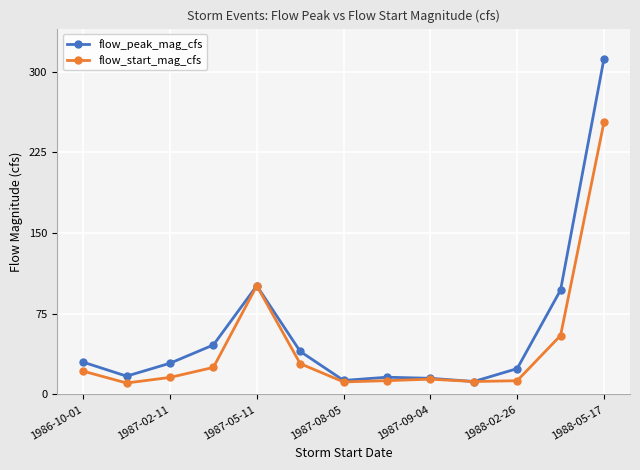

Rank the series by their average value, from lowest to highest.

flow_start_mag_cfs, flow_peak_mag_cfs